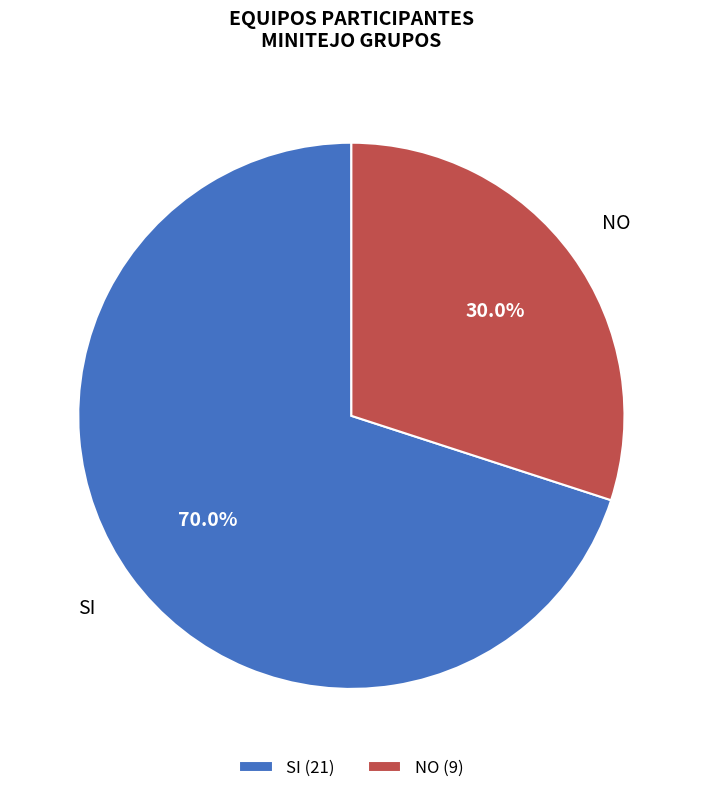

To the nearest percent, what percentage of the pie is NO?

30%